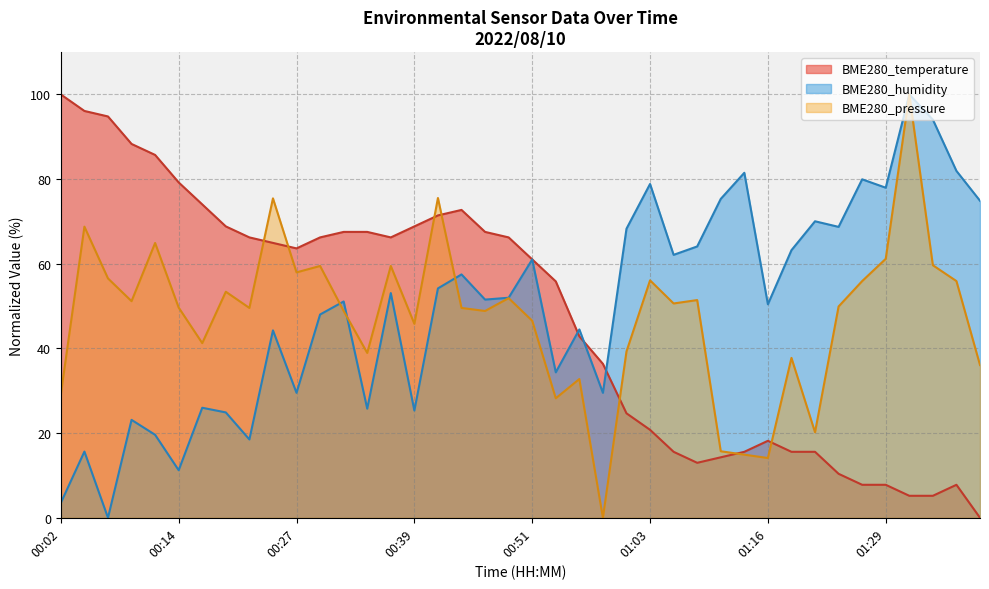

The value of BME280_humidity at 00:48 is 29.1. True or false?

False